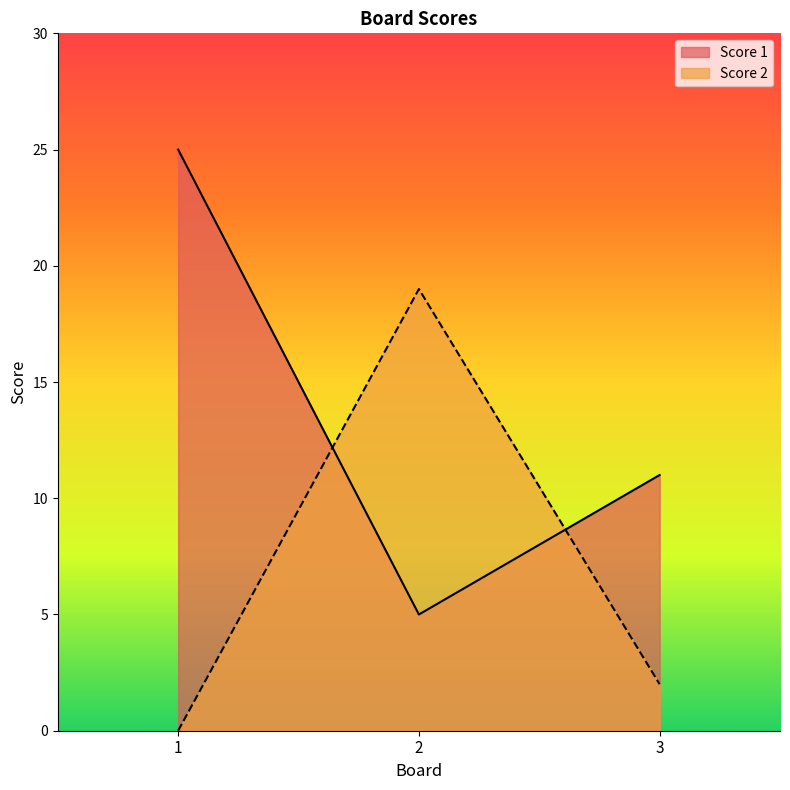

How many data points does each series have?

3